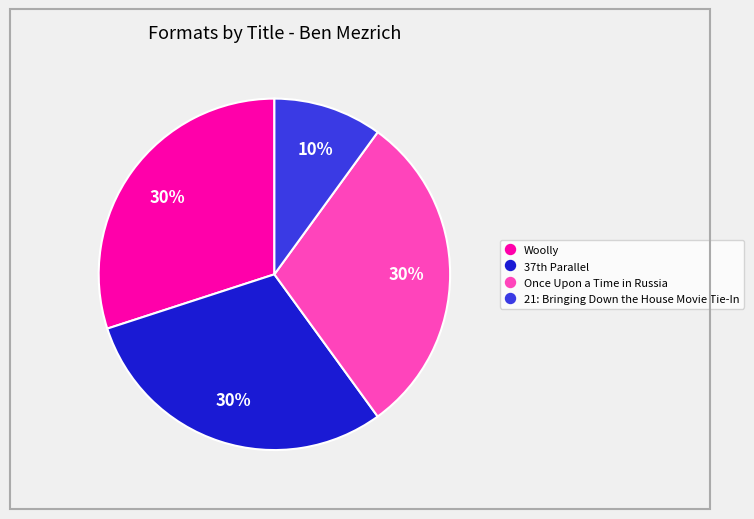

How many segments does this pie chart have?

4